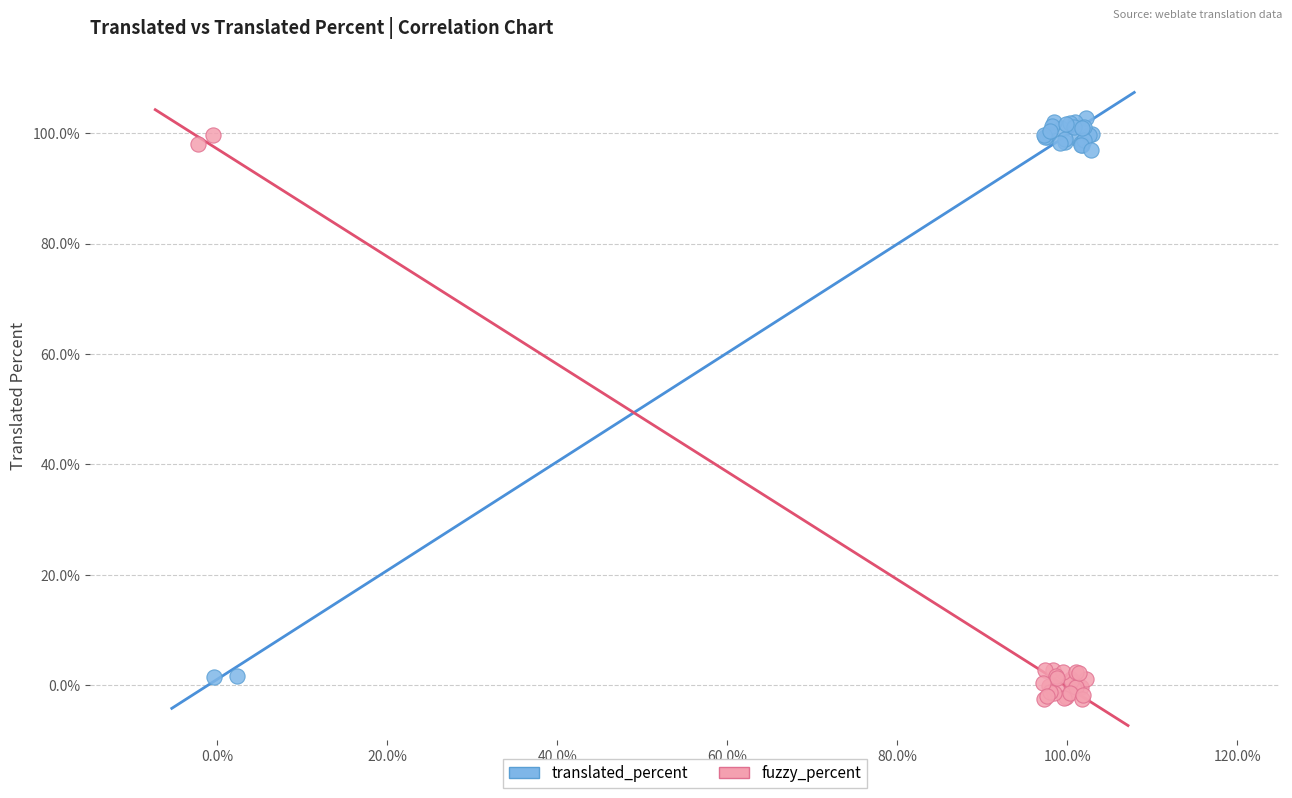

Which series reaches the maximum Y coordinate?

translated_percent